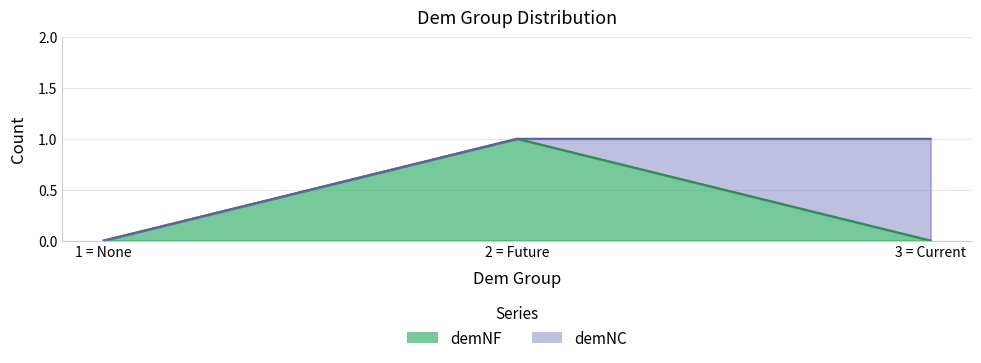

Which category has the highest value across all series?

2 = Future